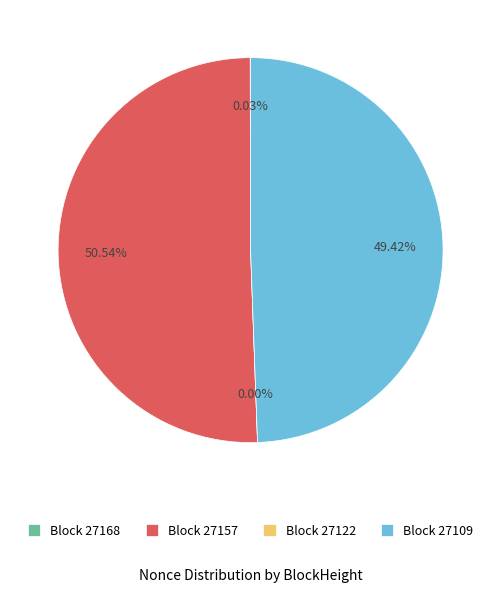

To the nearest percent, what is the difference between the 27109 and 27168 slice percentages?

49%